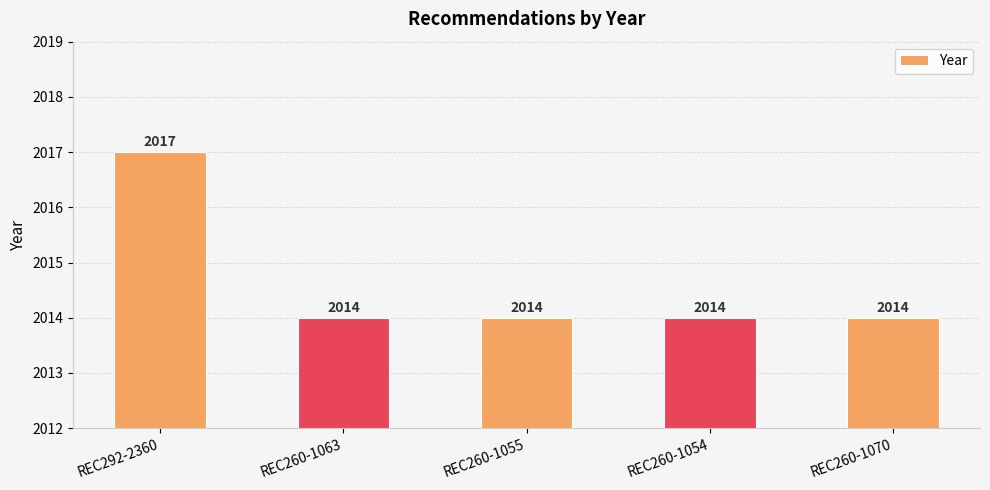

Count the values in the range 2014 to 2015.

4